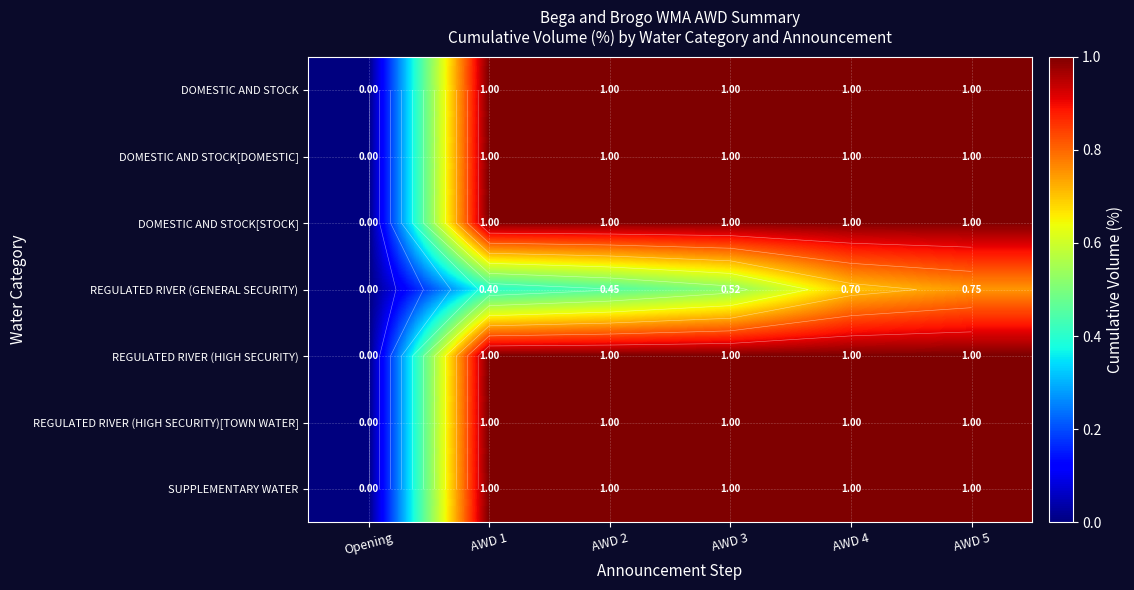

What is the total value across all series at AWD 4?

6.7